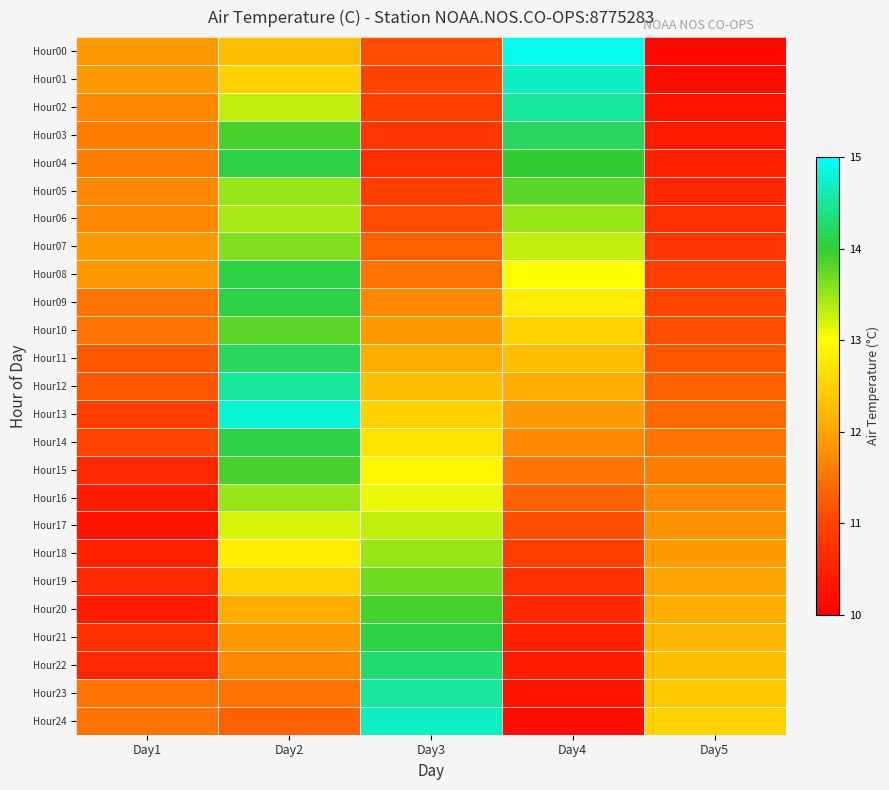

Which series changed the most between Day3 and Day5?

Hour24